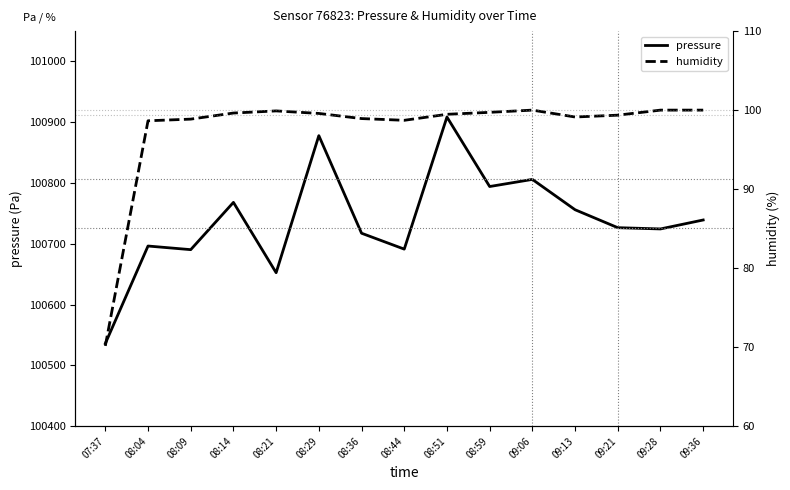

Where is humidity nearest to the value 85?

08:04